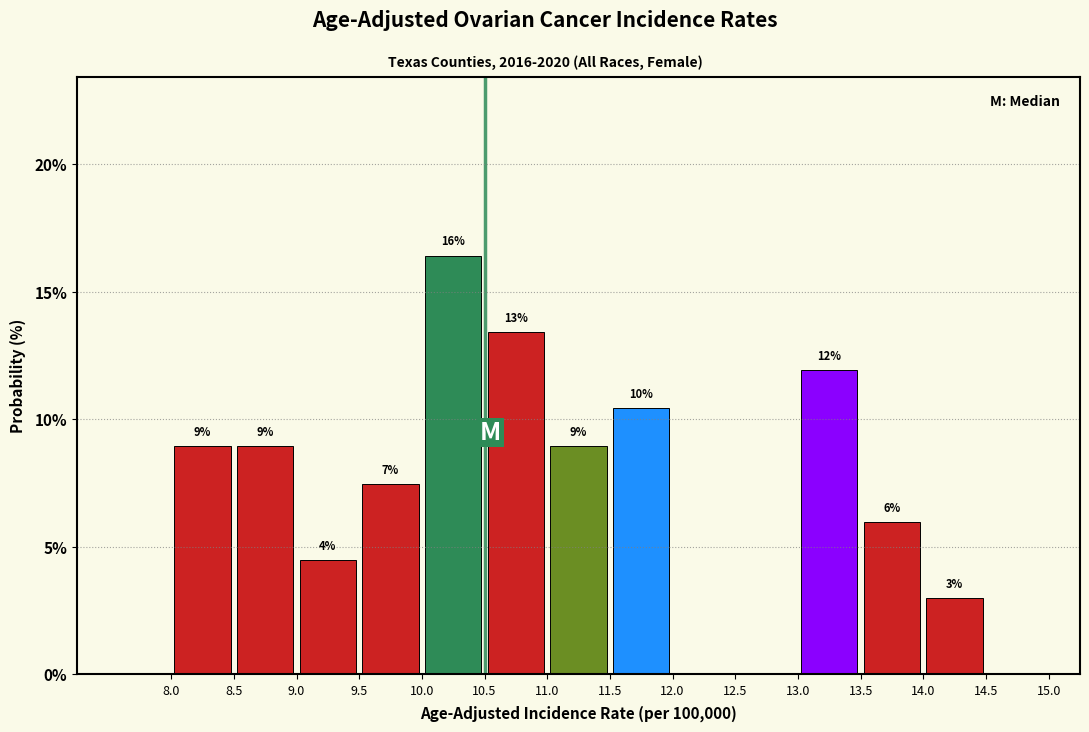

Which range on the x-axis has the tallest bar?

10.0 to 10.5